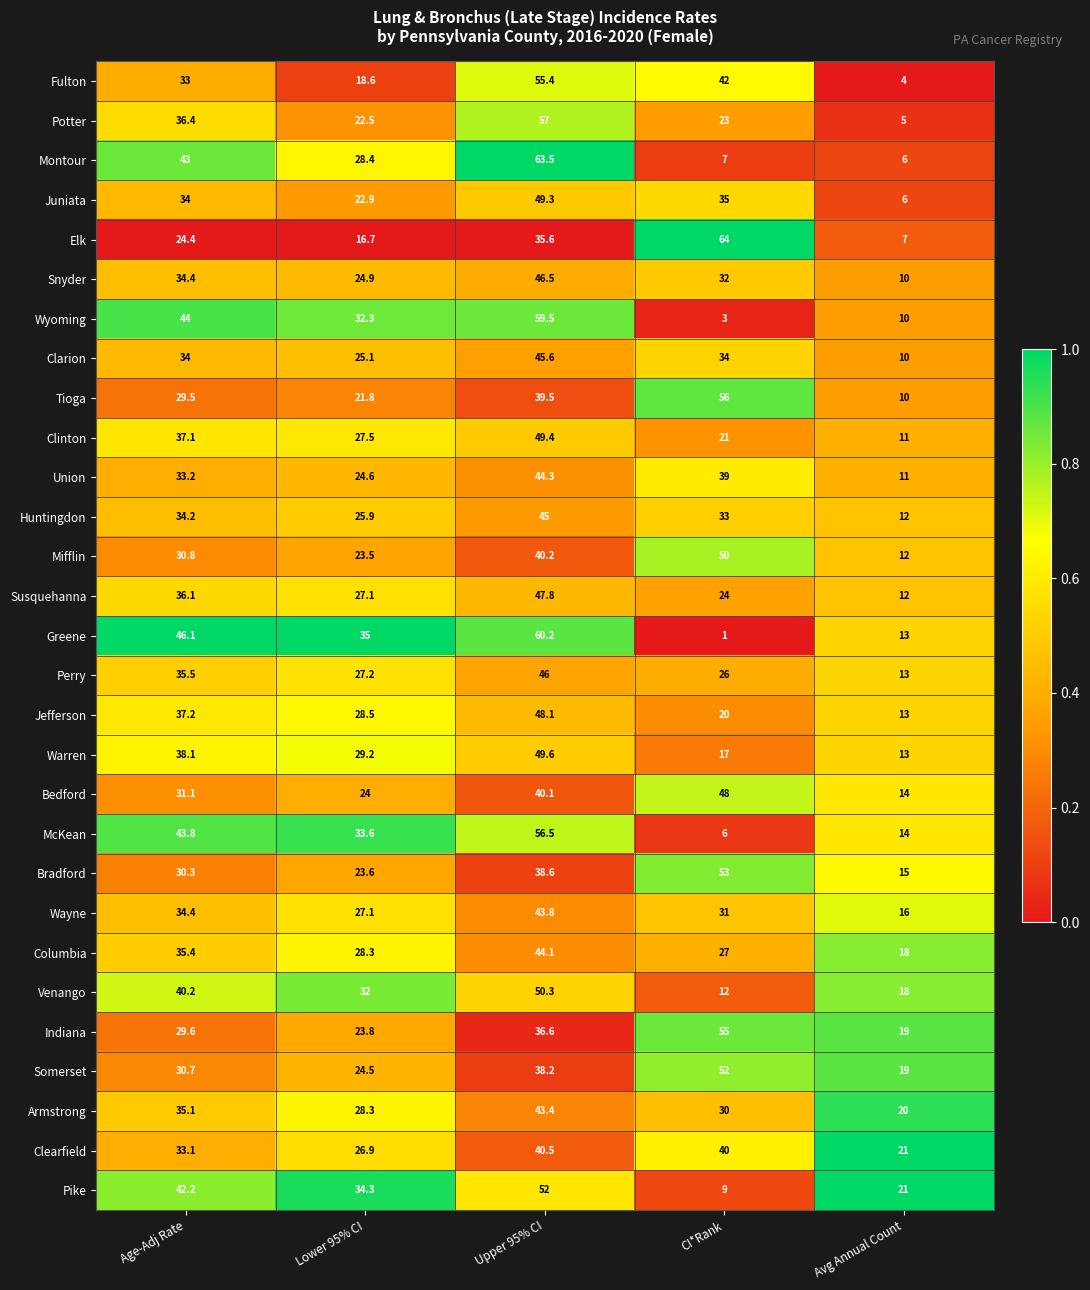

Read the Clinton value at Avg Annual Count.

11.0